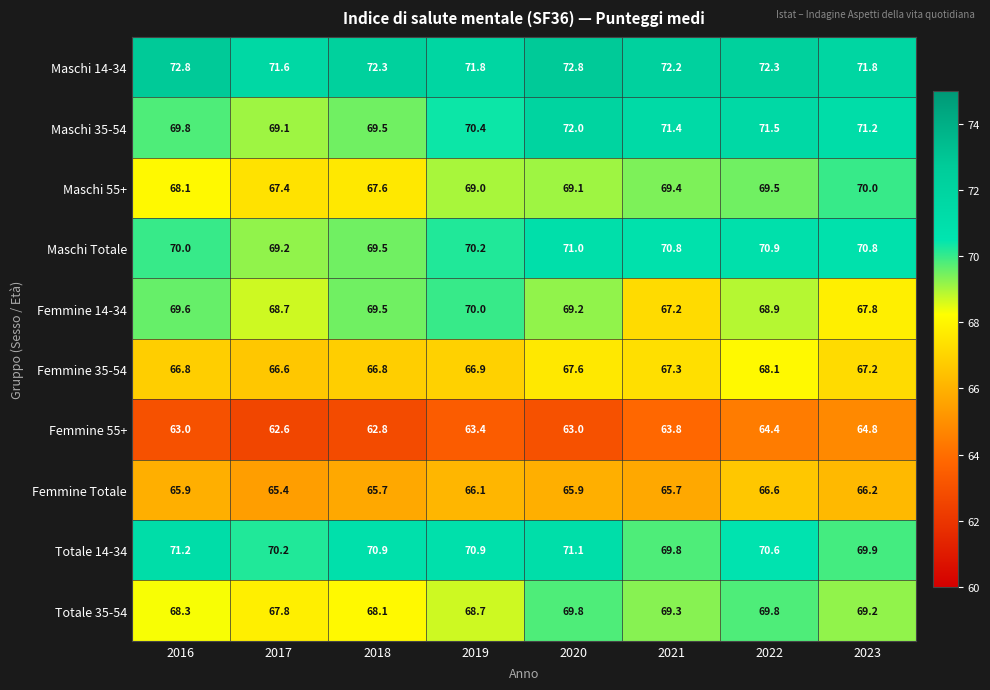

What is the lowest value of the Maschi 35-54 series?

69.1